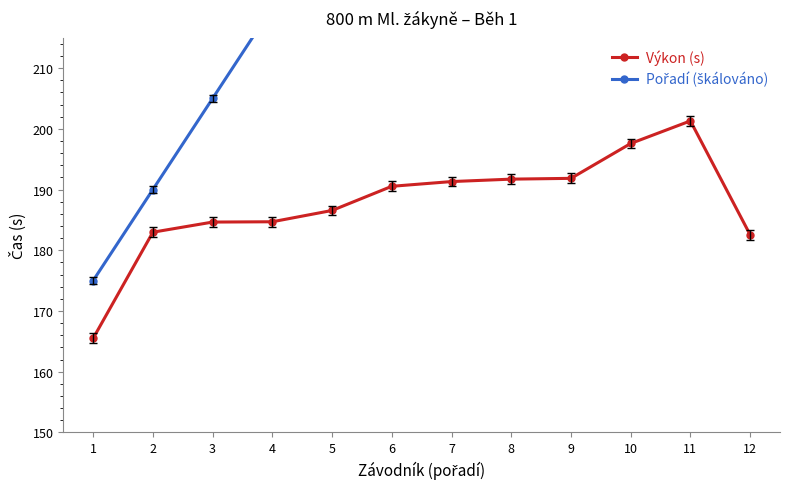

The Výkon (s) series shows 277.7 at 5. True or false?

False